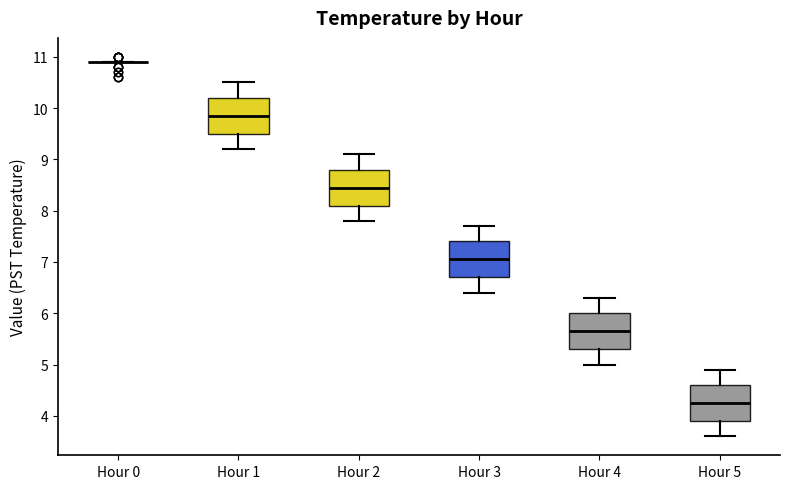

Reading left to right, transcribe this box plot: for each box, give where its median line is, the range the box spans, and where its two whiskers end, as read against the y-axis. The values are not printed on the chart, so give them approximately, as read against the axis.

Hour 0: box collapsed to a line at 10.9, whiskers 10.9 to 10.9
Hour 1: median 9.9, box 9.5 to 10.2, whiskers 9.2 to 10.5
Hour 2: median 8.5, box 8.1 to 8.8, whiskers 7.8 to 9.1
Hour 3: median 7.1, box 6.7 to 7.4, whiskers 6.4 to 7.7
Hour 4: median 5.7, box 5.3 to 6.0, whiskers 5.0 to 6.3
Hour 5: median 4.3, box 3.9 to 4.6, whiskers 3.6 to 4.9